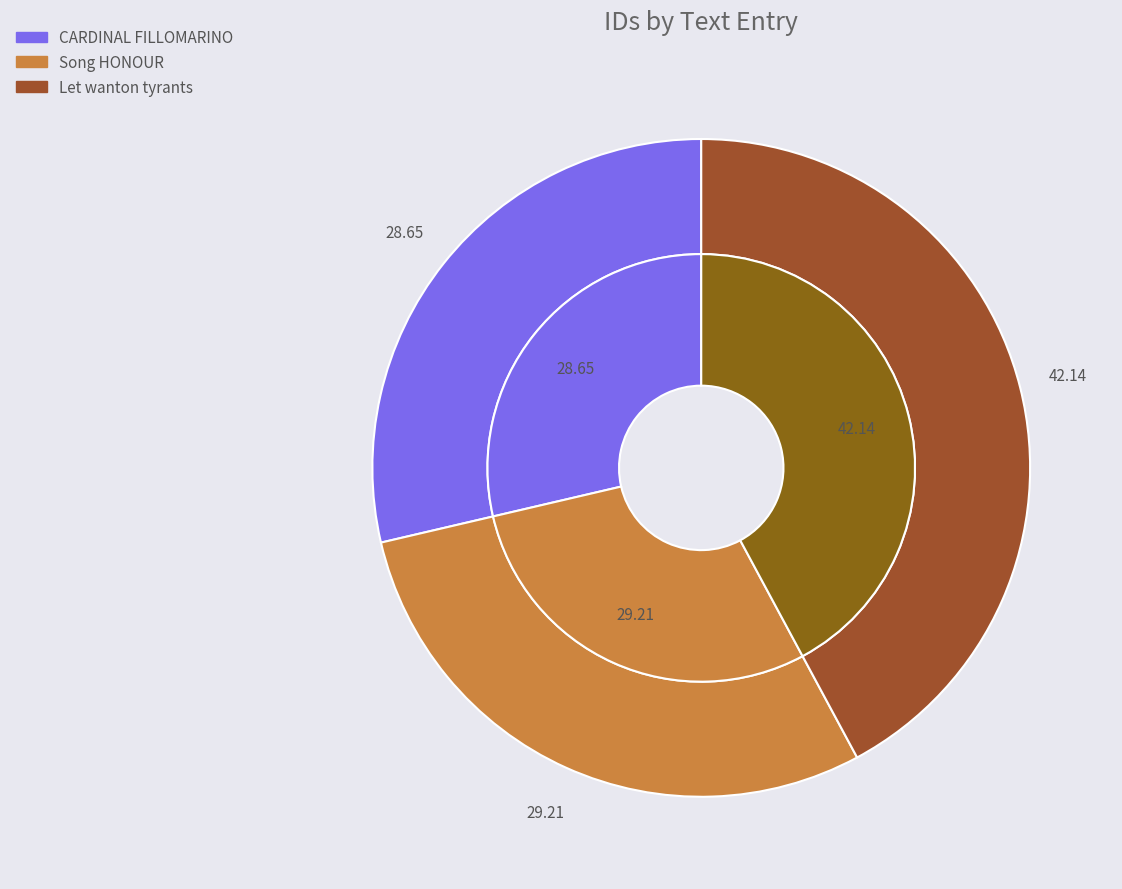

How many slices are in this pie chart?

3